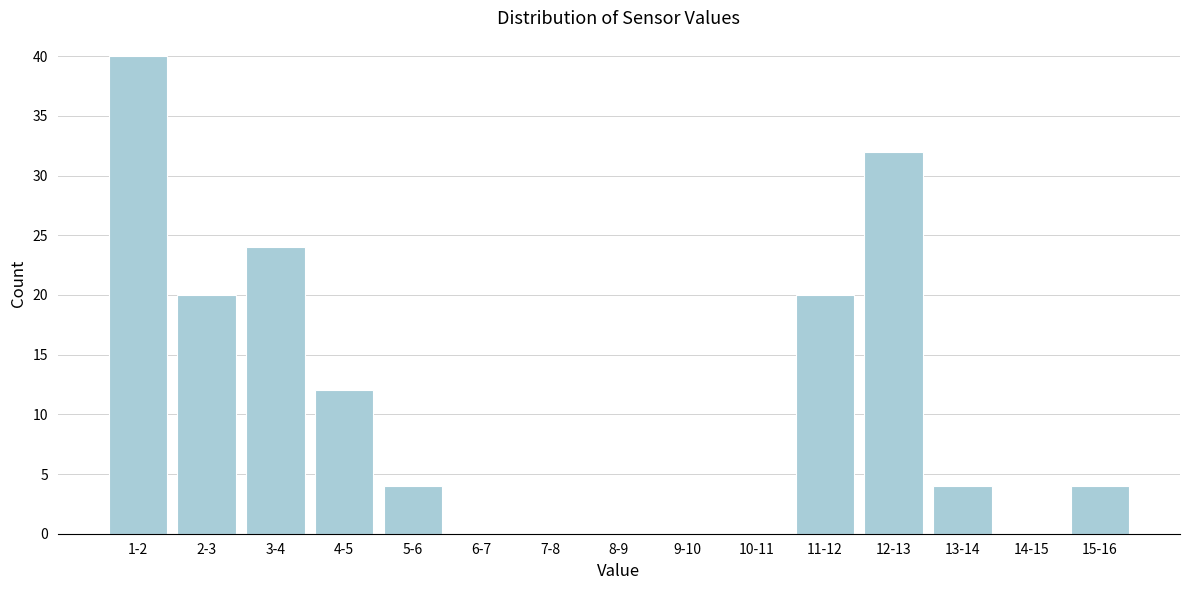

Reading left to right, list all the values displayed in this chart.

1-2=40	2-3=20	3-4=24	4-5=12	5-6=4	6-7=0	7-8=0	8-9=0	9-10=0	10-11=0	11-12=20	12-13=32	13-14=4	14-15=0	15-16=4